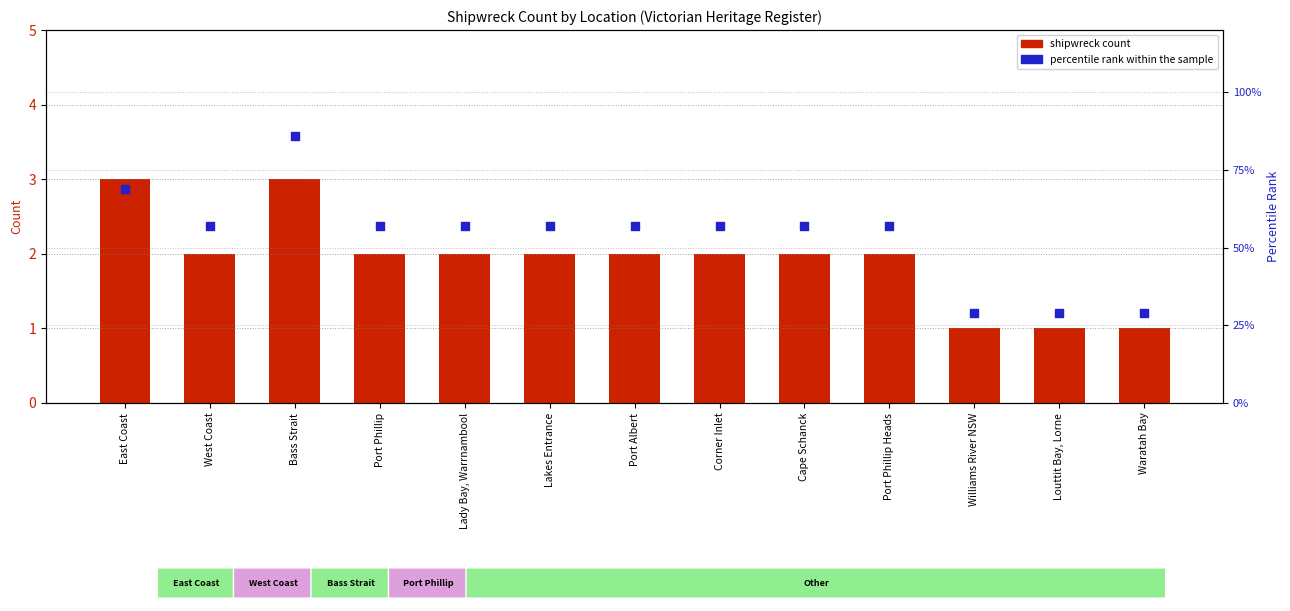

Which series reaches the minimum Y coordinate?

shipwreck count